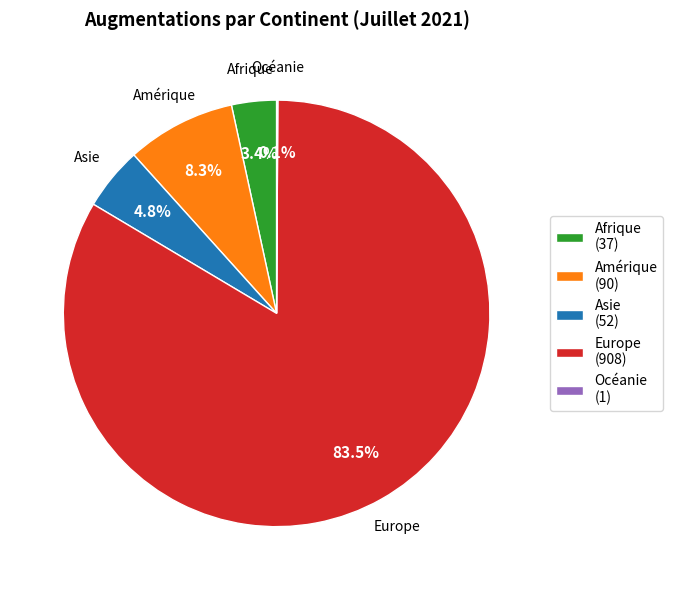

Approximately how many times larger is the value at Asie (52) compared to Amérique (90)?

0.6